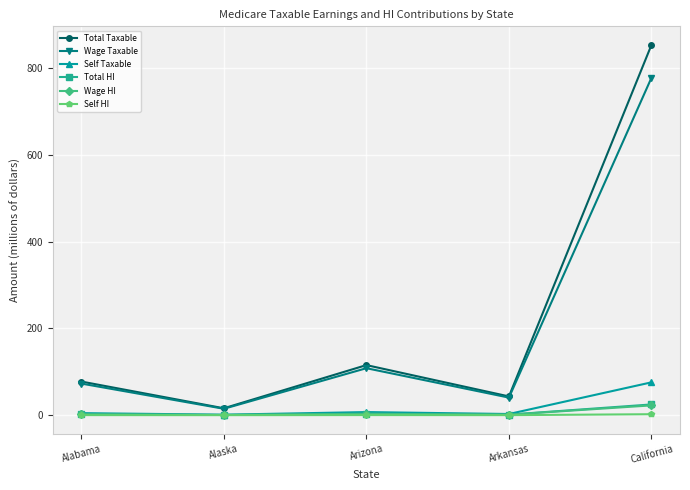

Which category has the highest value across all series?

California